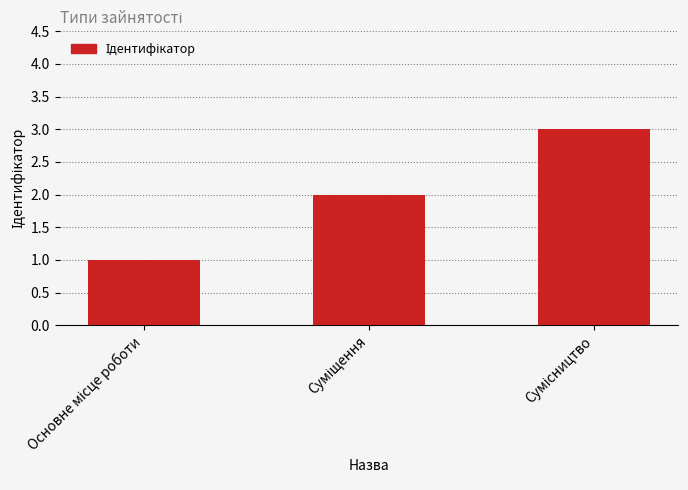

What is the sum of all values?

6